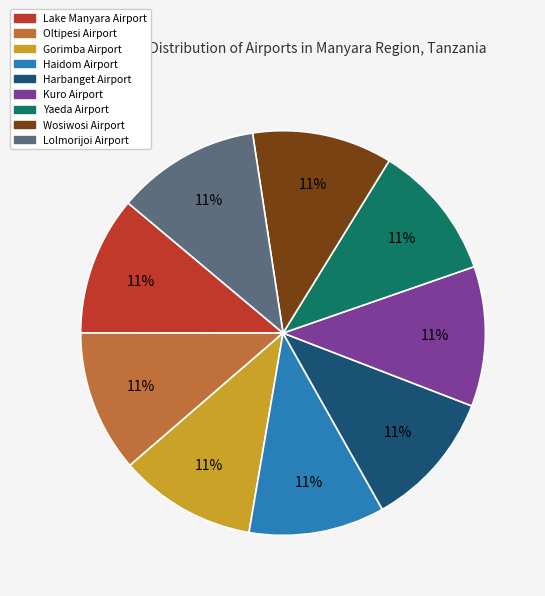

The Harbanget Airport slice represents 11% of the pie. True or false?

True